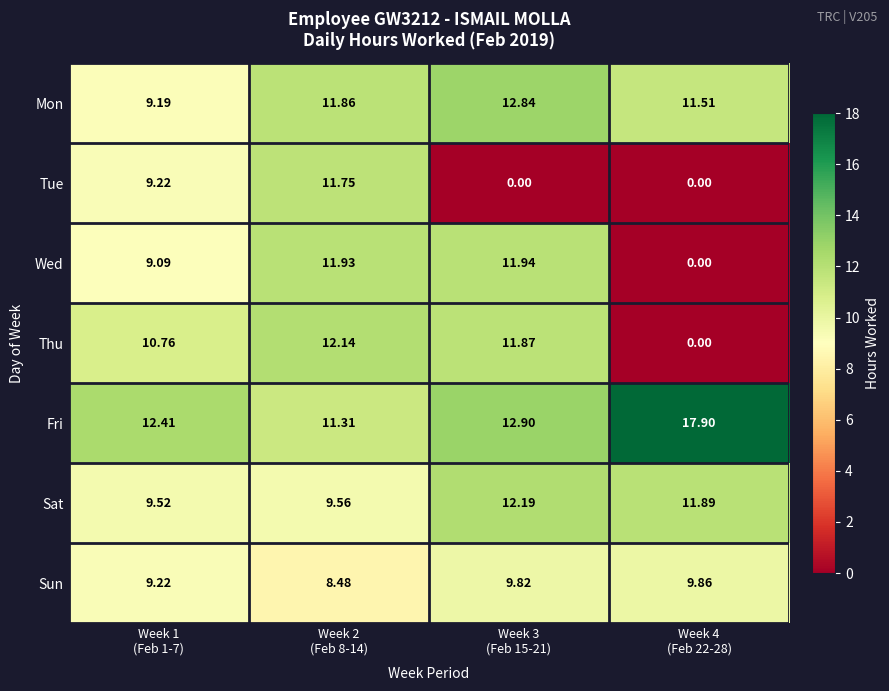

Which series has the widest spread of values?

Thu